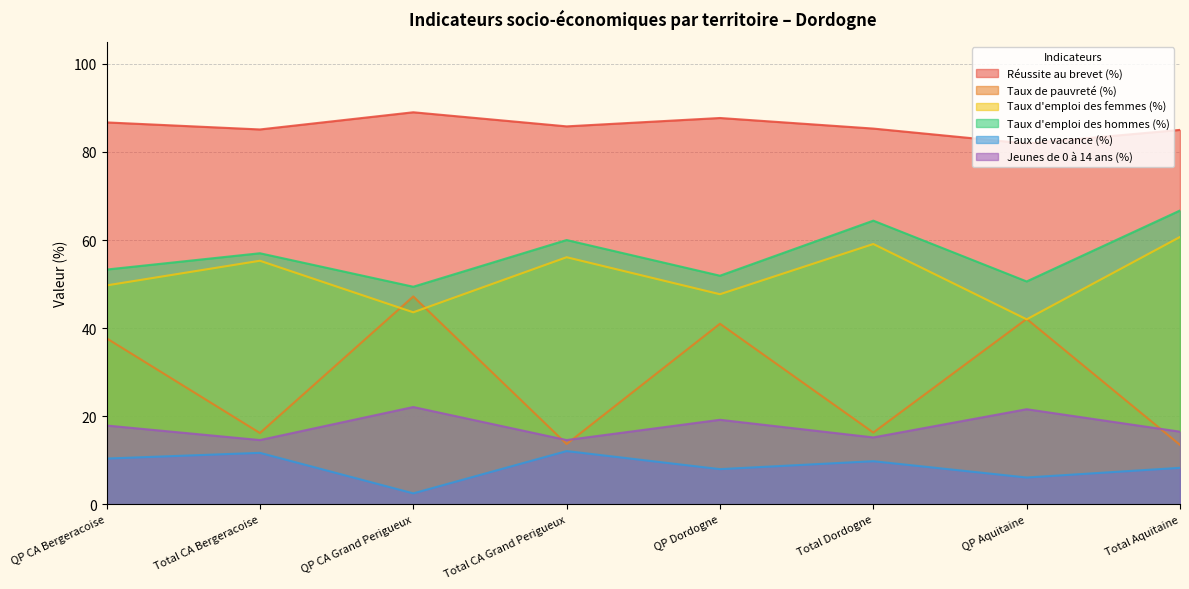

What is the value of the Taux de pauvreté (%) point at the 2nd from the left?

16.2